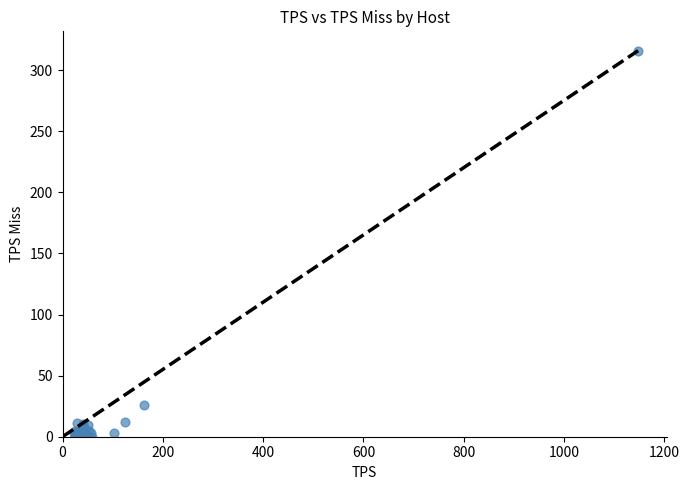

What Y value in the scatter plot is closest to 157?

25.6